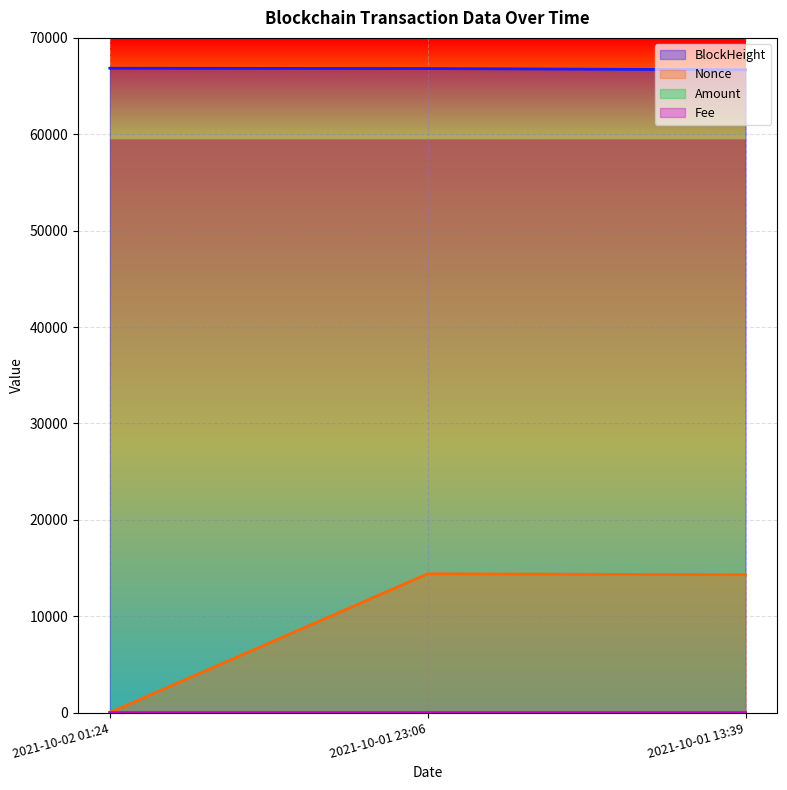

What is the label of the 1st point from the left?

2021-10-02 01:24